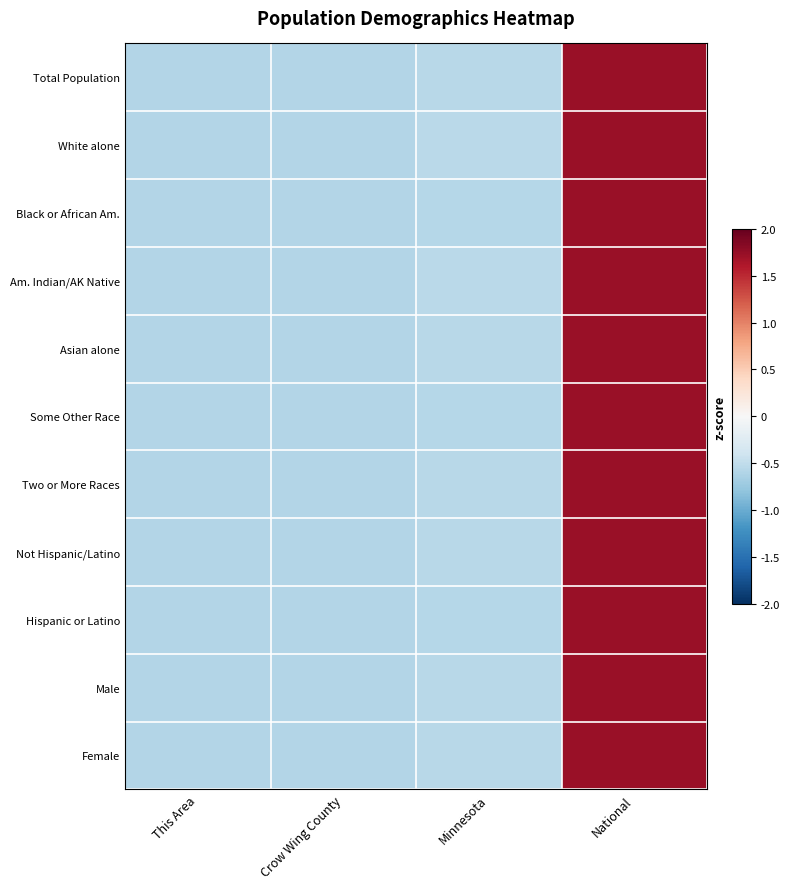

How many series are shown in this chart?

11